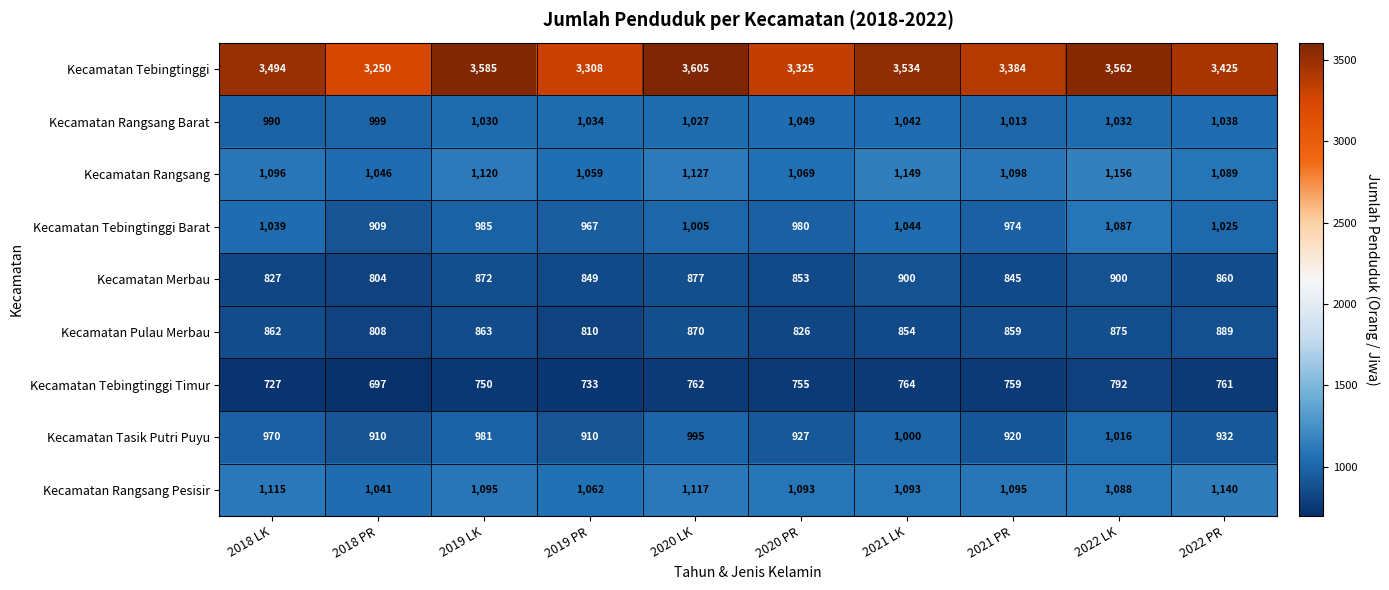

What is the total value across all series at 2021 LK?

11380